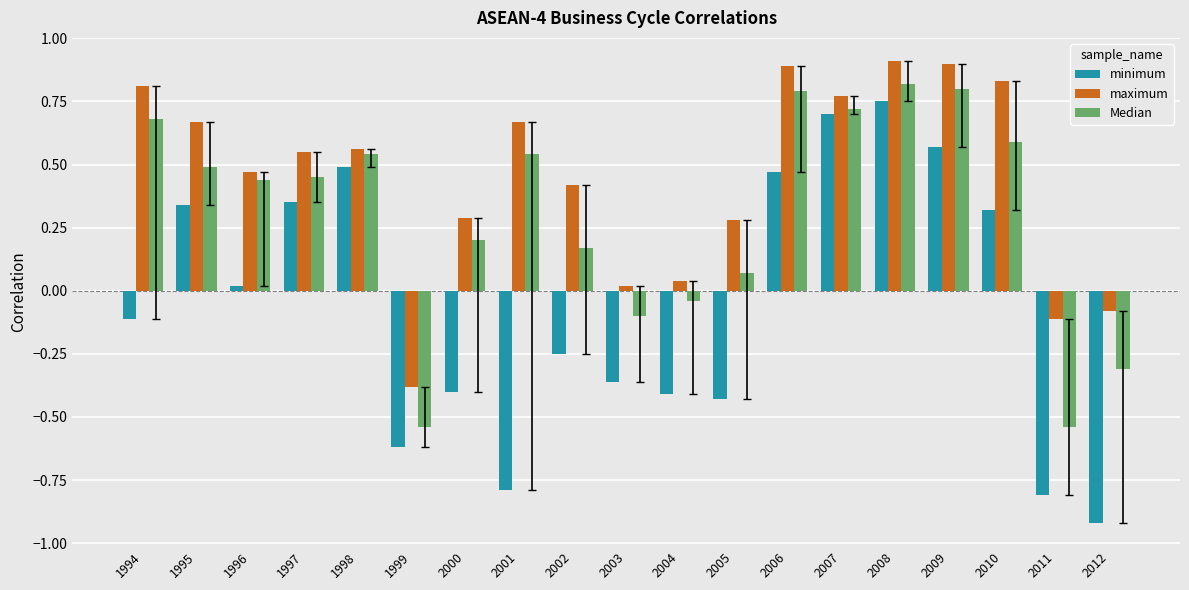

What is the minimum value for minimum?

-0.9